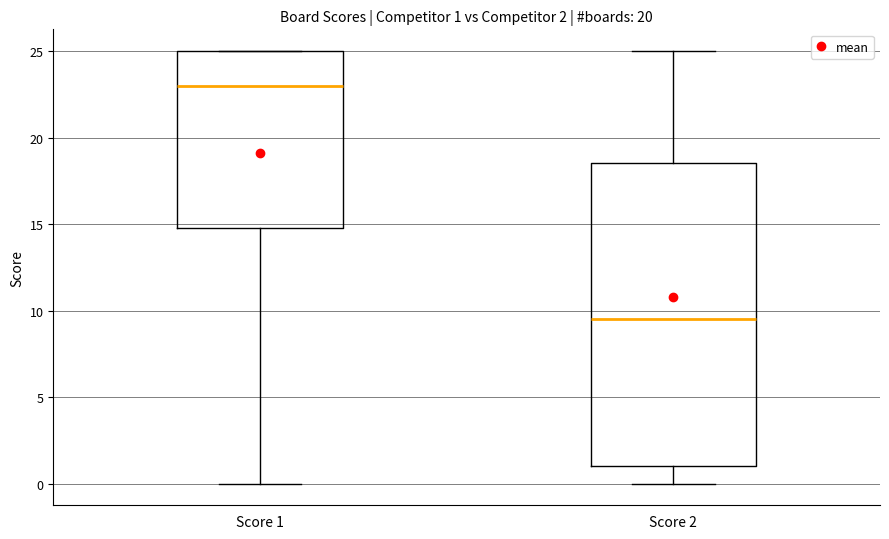

Which box is the tallest, from its lower edge to its upper edge?

Score 2